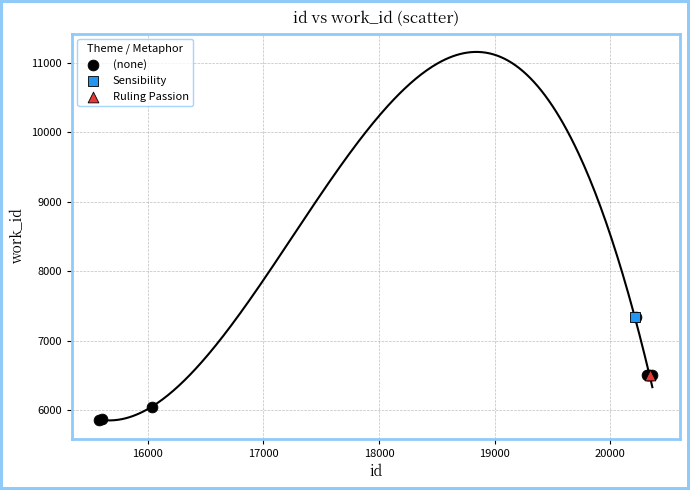

What are all the series names shown in the legend?

(none), Sensibility, Ruling Passion